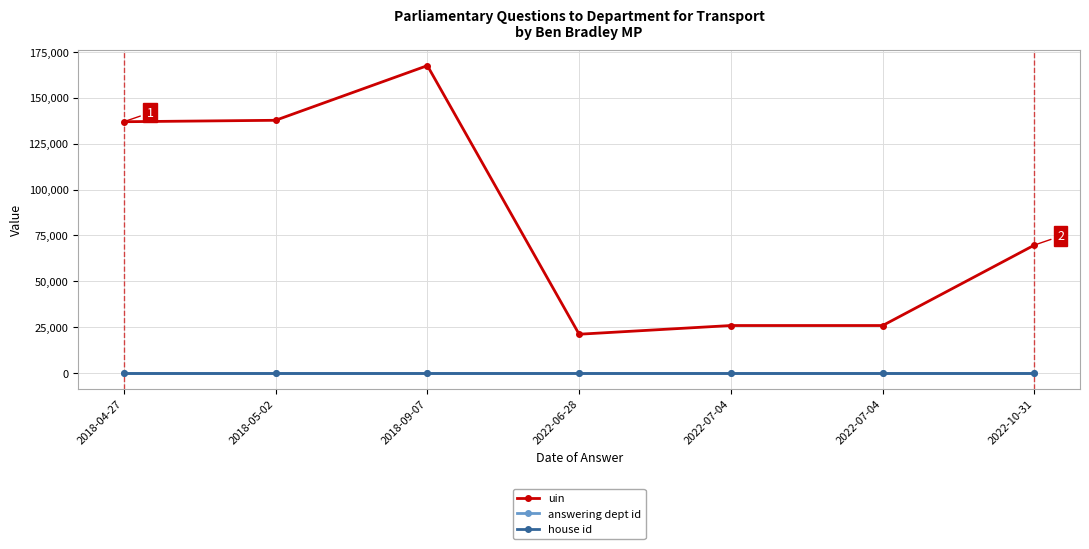

How many interior local peaks does the uin series have?

1